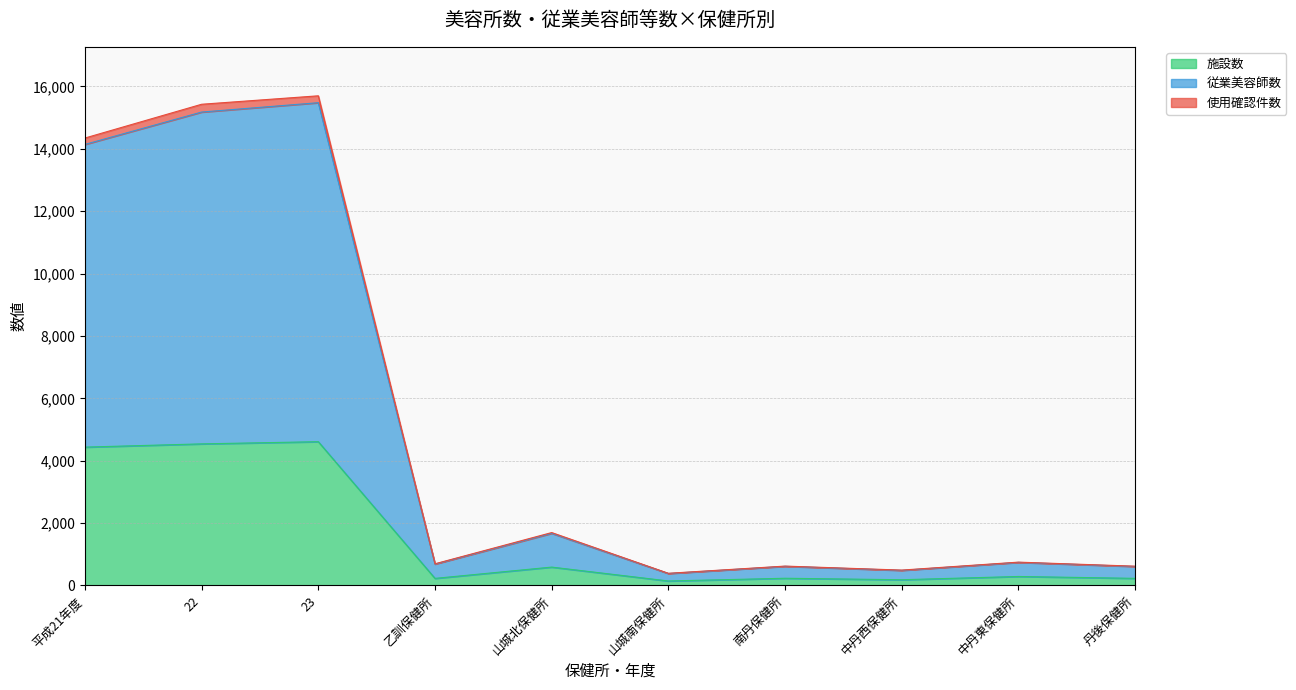

Which series changed the most between 23 and 乙訓保健所?

従業美容師数